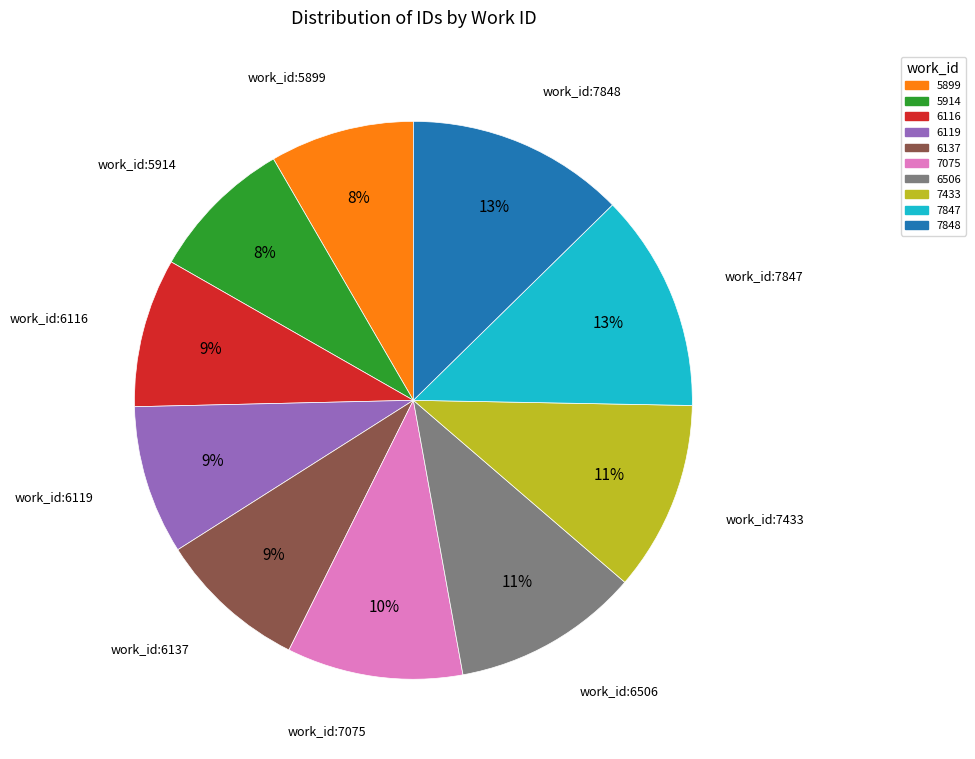

Count the number of slices in the pie.

10